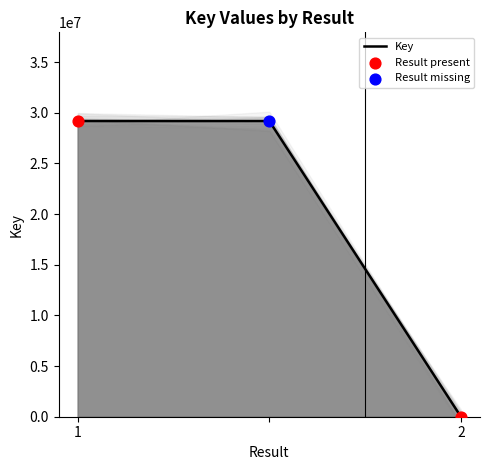

Approximately how many times larger is the value at  compared to 2?

3916.3